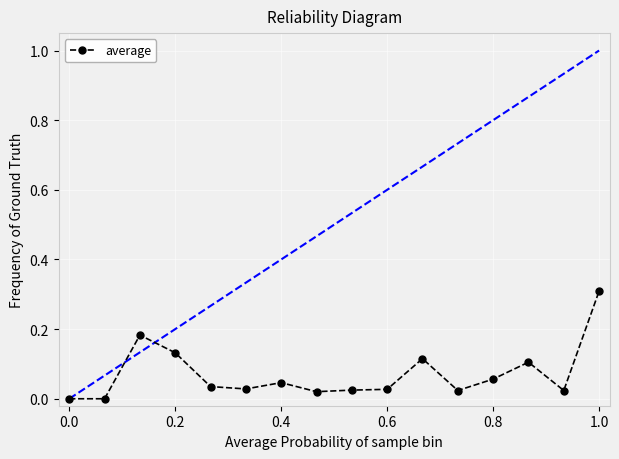

True or false: the data has more than 1 interior local peaks.

True